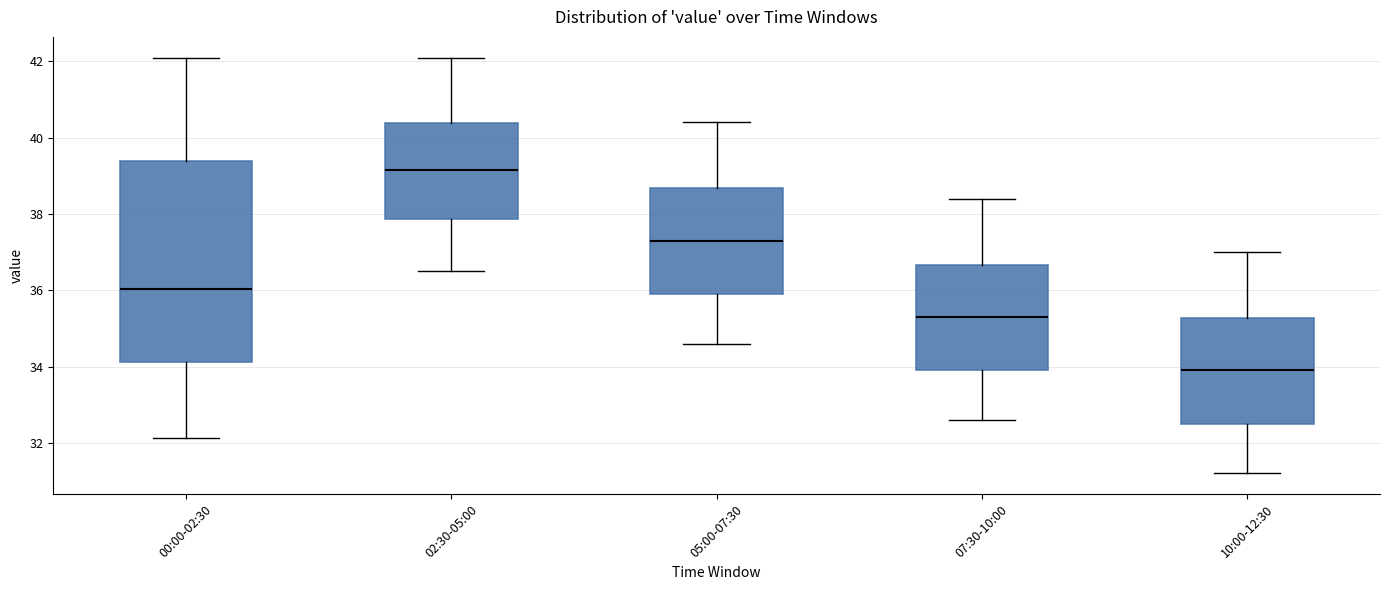

Where is the lower edge of the box for 02:30-05:00 on the y-axis? The values are not printed on the chart, so give them approximately, as read against the axis.

37.8